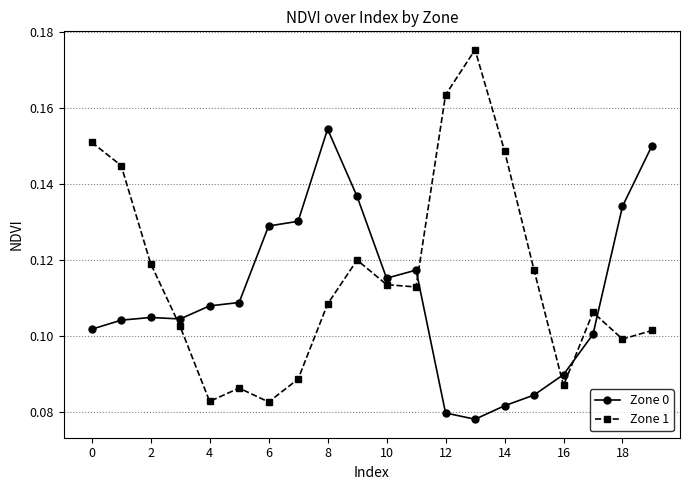

What is the sum of all Zone 1 values?

2.3